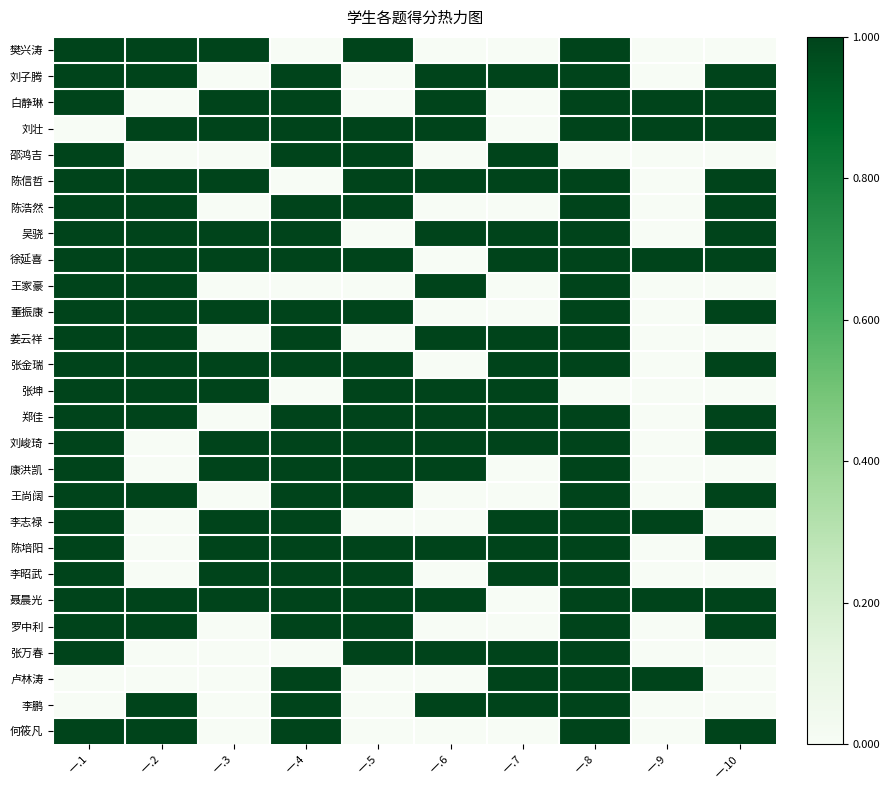

Which category has the highest value across all series?

一.1